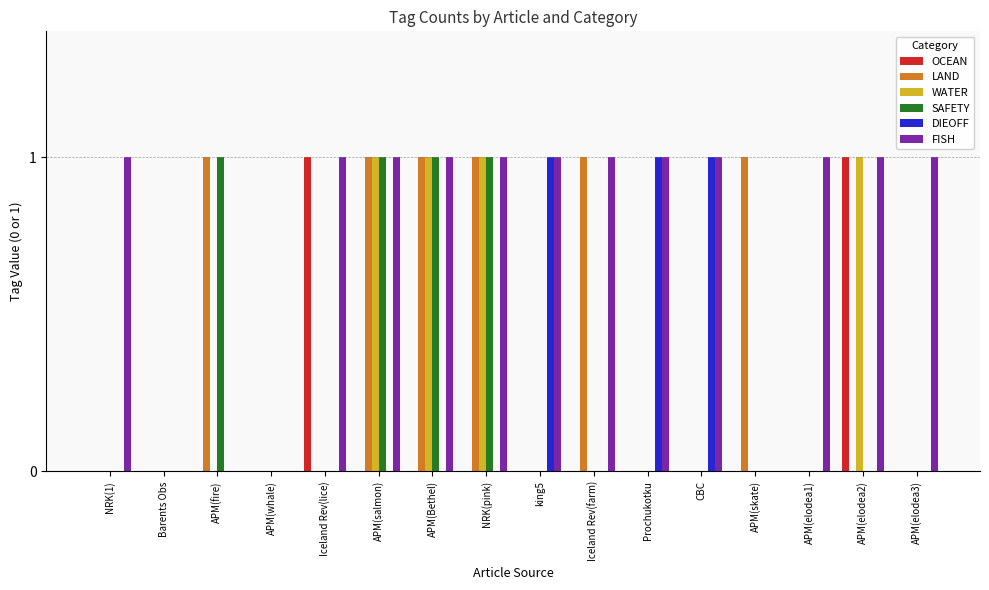

Reading right to left, list all the values displayed in this chart.

OCEAN: APM(elodea3)=0	APM(elodea2)=1	APM(elodea1)=0	APM(skate)=0	CBC=0	Prochukotku=0	Iceland Rev(farm)=0	king5=0	NRK(pink)=0	APM(Bethel)=0	APM(salmon)=0	Iceland Rev(lice)=1	APM(whale)=0	APM(fire)=0	Barents Obs=0	NRK(1)=0
LAND: APM(elodea3)=0	APM(elodea2)=0	APM(elodea1)=0	APM(skate)=1	CBC=0	Prochukotku=0	Iceland Rev(farm)=1	king5=0	NRK(pink)=1	APM(Bethel)=1	APM(salmon)=1	Iceland Rev(lice)=0	APM(whale)=0	APM(fire)=1	Barents Obs=0	NRK(1)=0
WATER: APM(elodea3)=0	APM(elodea2)=1	APM(elodea1)=0	APM(skate)=0	CBC=0	Prochukotku=0	Iceland Rev(farm)=0	king5=0	NRK(pink)=1	APM(Bethel)=1	APM(salmon)=1	Iceland Rev(lice)=0	APM(whale)=0	APM(fire)=0	Barents Obs=0	NRK(1)=0
SAFETY: APM(elodea3)=0	APM(elodea2)=0	APM(elodea1)=0	APM(skate)=0	CBC=0	Prochukotku=0	Iceland Rev(farm)=0	king5=0	NRK(pink)=1	APM(Bethel)=1	APM(salmon)=1	Iceland Rev(lice)=0	APM(whale)=0	APM(fire)=1	Barents Obs=0	NRK(1)=0
DIEOFF: APM(elodea3)=0	APM(elodea2)=0	APM(elodea1)=0	APM(skate)=0	CBC=1	Prochukotku=1	Iceland Rev(farm)=0	king5=1	NRK(pink)=0	APM(Bethel)=0	APM(salmon)=0	Iceland Rev(lice)=0	APM(whale)=0	APM(fire)=0	Barents Obs=0	NRK(1)=0
FISH: APM(elodea3)=1	APM(elodea2)=1	APM(elodea1)=1	APM(skate)=0	CBC=1	Prochukotku=1	Iceland Rev(farm)=1	king5=1	NRK(pink)=1	APM(Bethel)=1	APM(salmon)=1	Iceland Rev(lice)=1	APM(whale)=0	APM(fire)=0	Barents Obs=0	NRK(1)=1